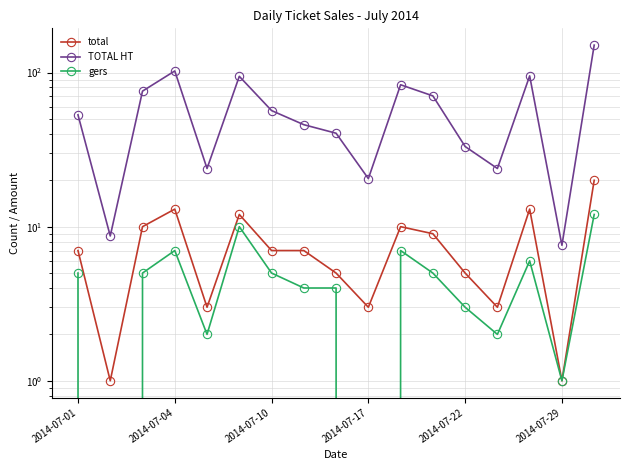

True or false: gers and total cross at least once.

False